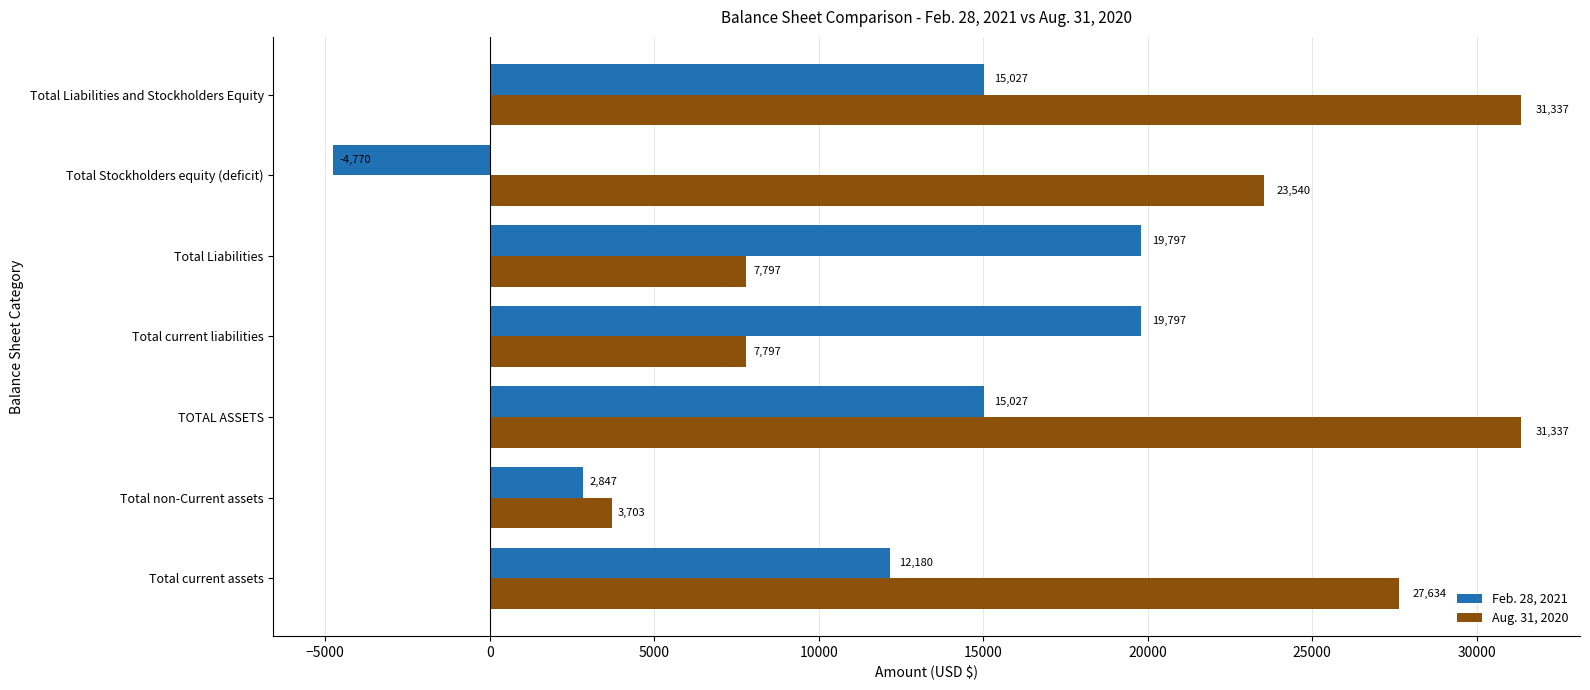

What is the total value across all series at Total current assets?

39814